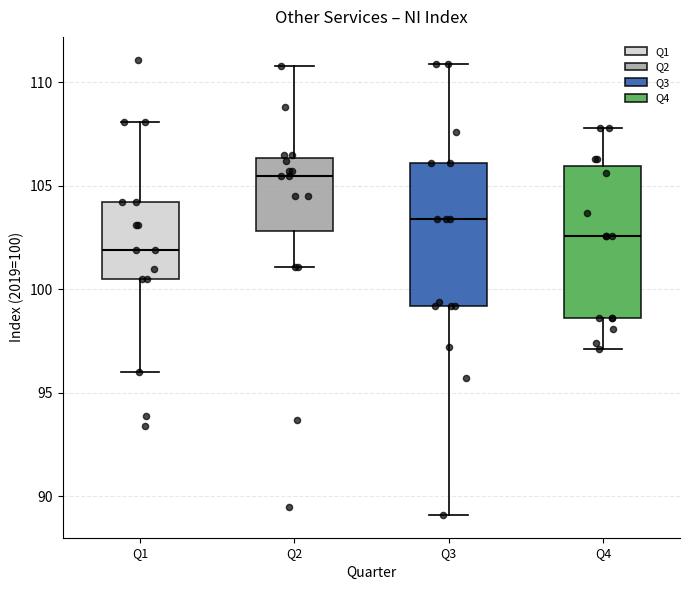

Where is the lower edge of the box for Q1 on the y-axis? The values are not printed on the chart, so give them approximately, as read against the axis.

100.5